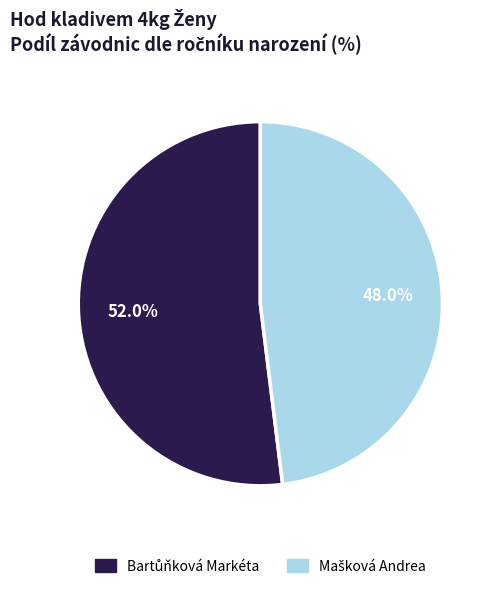

Is there any slice that represents more than half of the pie?

Yes